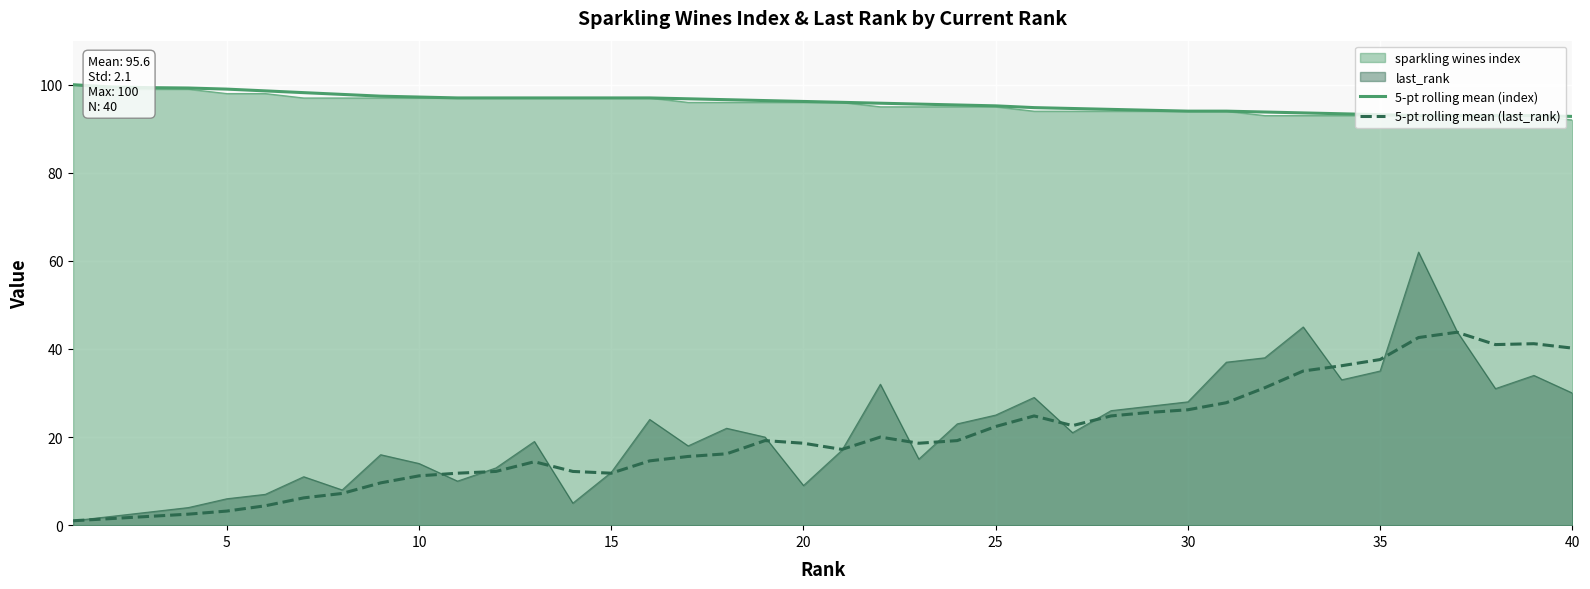

Is the value of 5-pt rolling mean (index) at 16 greater than the value of 5-pt rolling mean (last_rank) at 16?

Yes